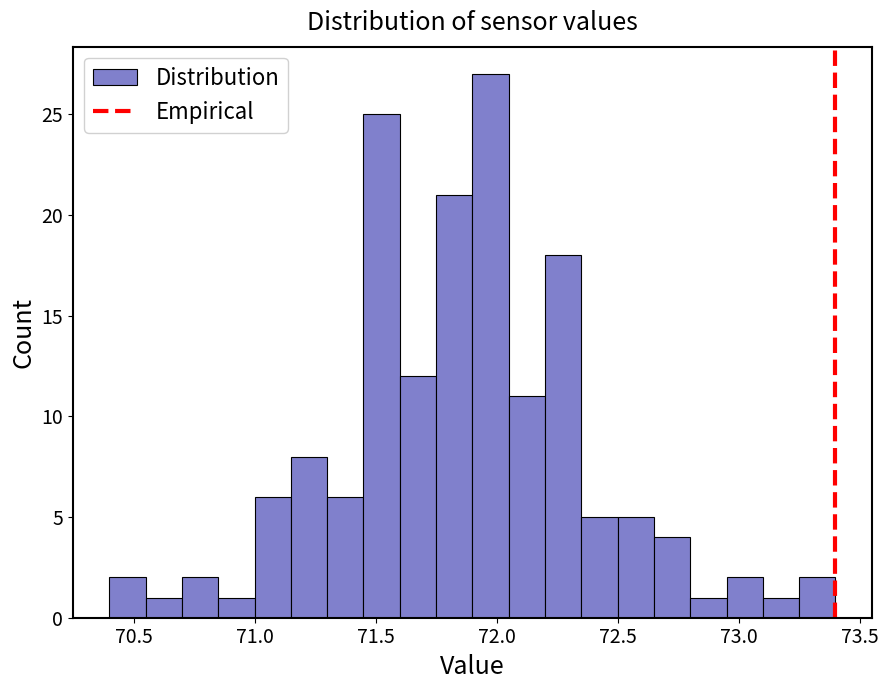

Around what value on the x-axis is the tallest bar? Give the approximate position of its centre, as read against the axis.

72.00